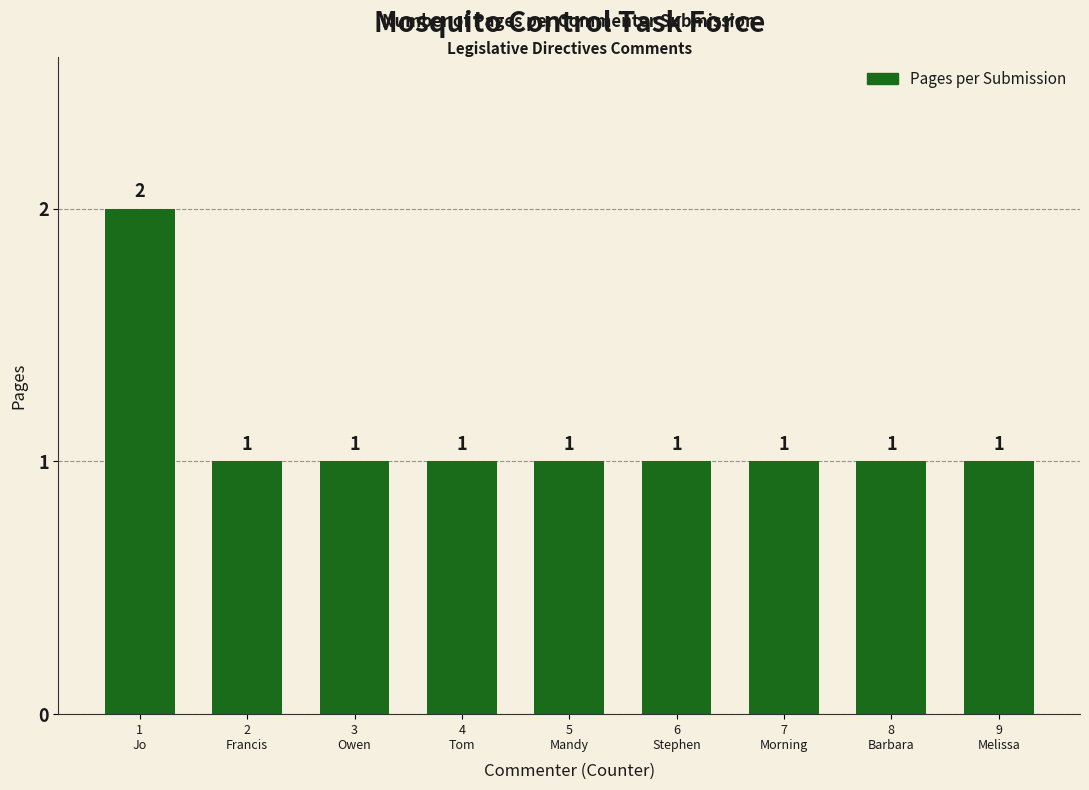

Count the values in the range 1 to 2.

9